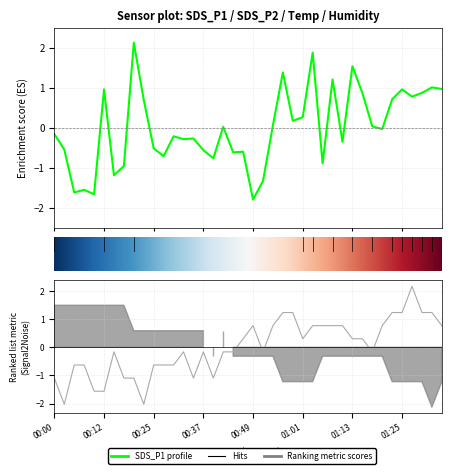

Which series has the largest total across all categories?

SDS_P1